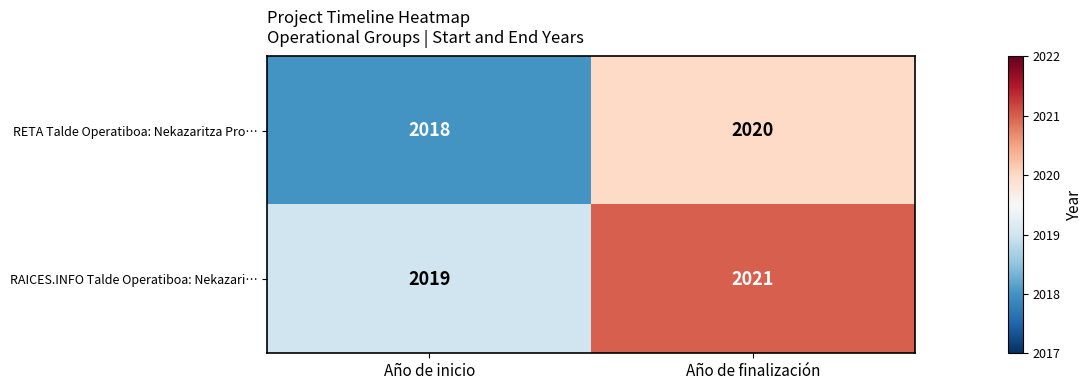

What is the sum of the RETA Talde Operatiboa: Nekazaritza Pro… values at Año de finalización and Año de inicio?

4038